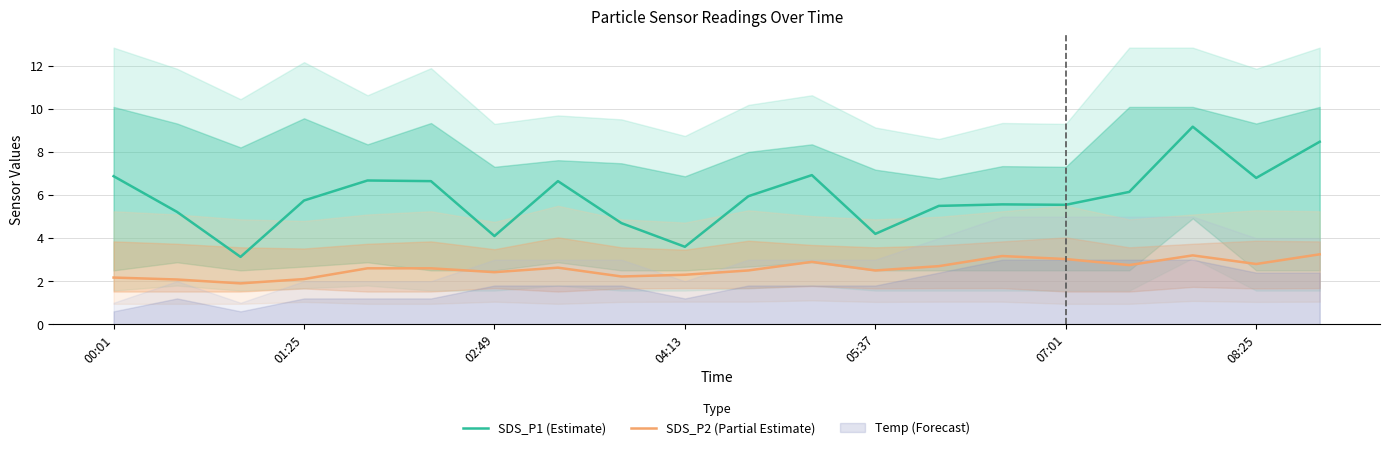

True or false: SDS_P2 (Partial Estimate) has a value of 1.3 at 04:13.

False